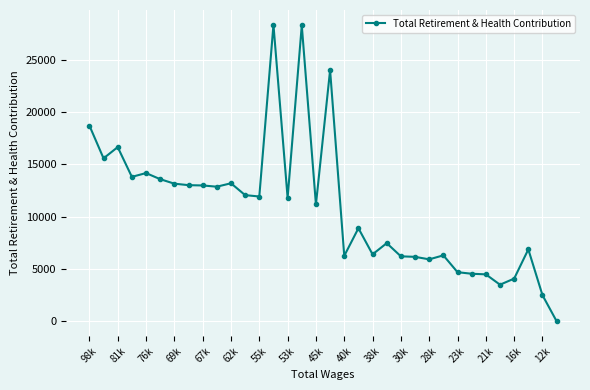

What is the greatest value displayed?

28362